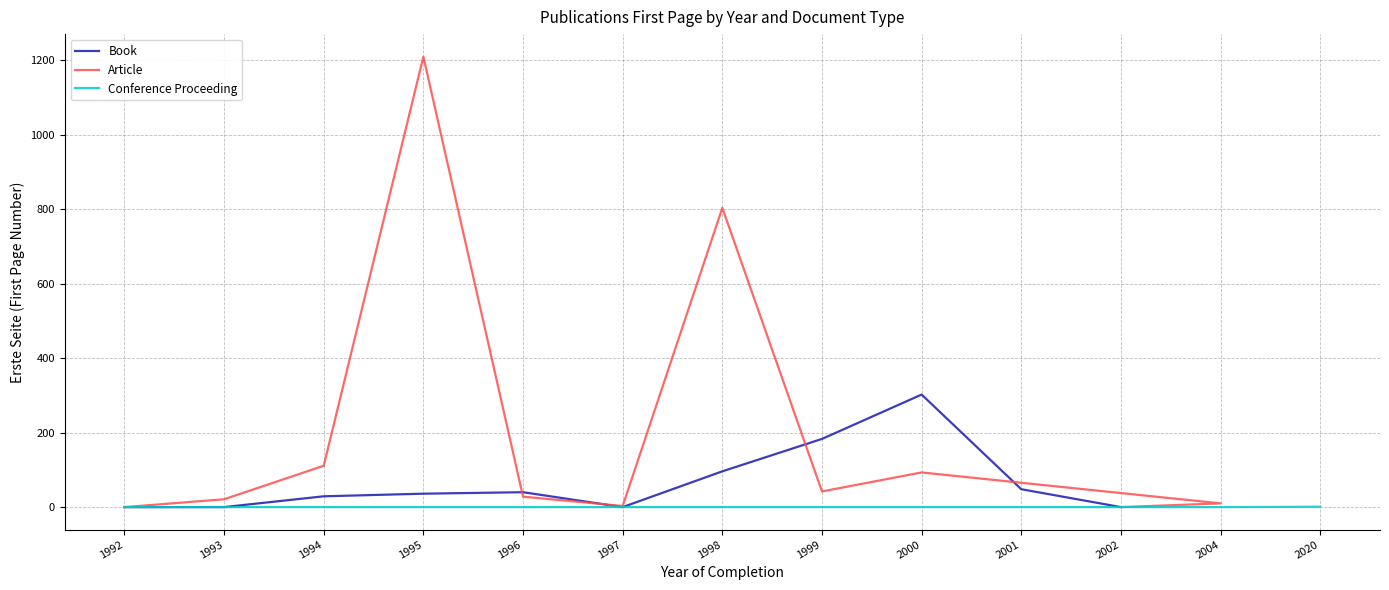

What is the difference between the maximum and minimum values in the Book series?

302